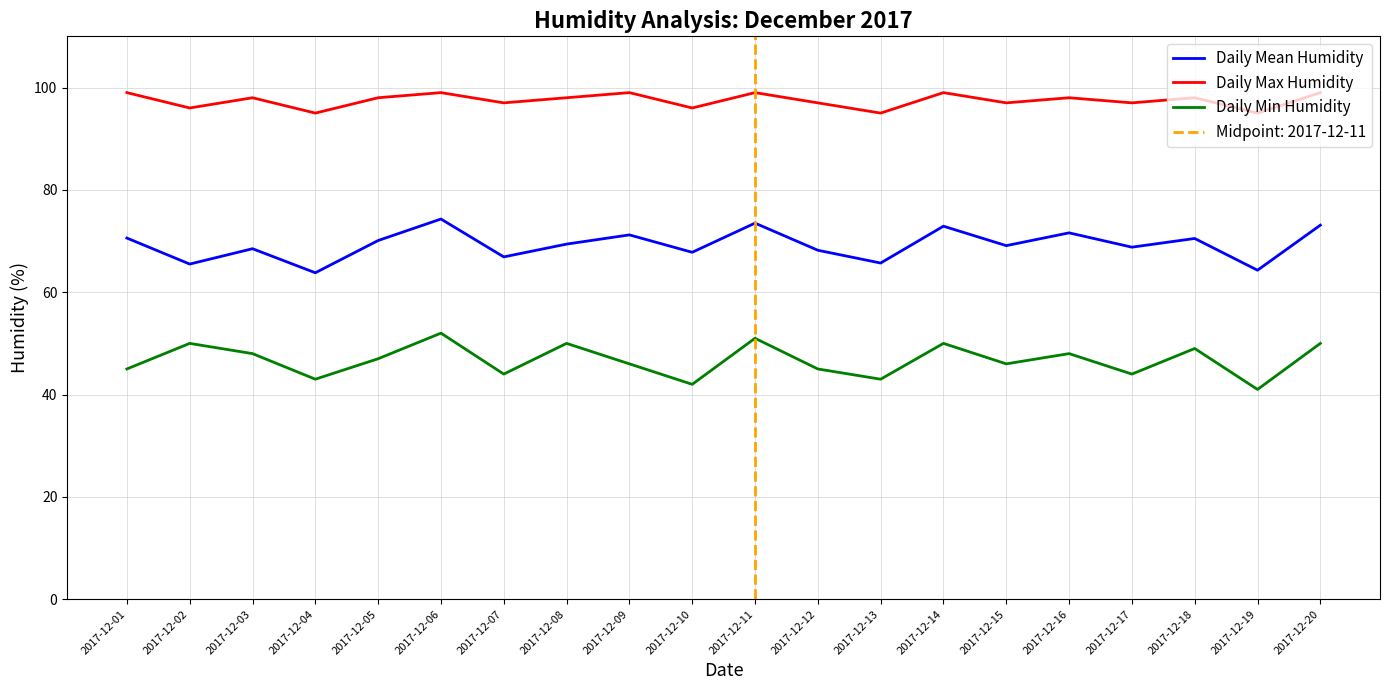

True or false: Daily Min Humidity and Daily Mean Humidity intersect in this chart.

False